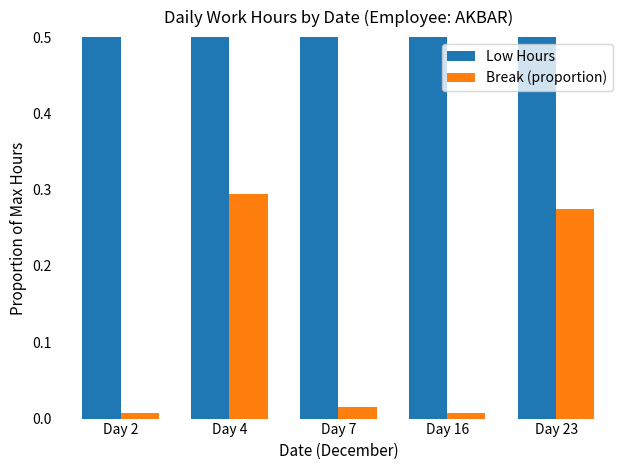

Is it true that Break (proportion) equals 0.1 at Day 23?

False